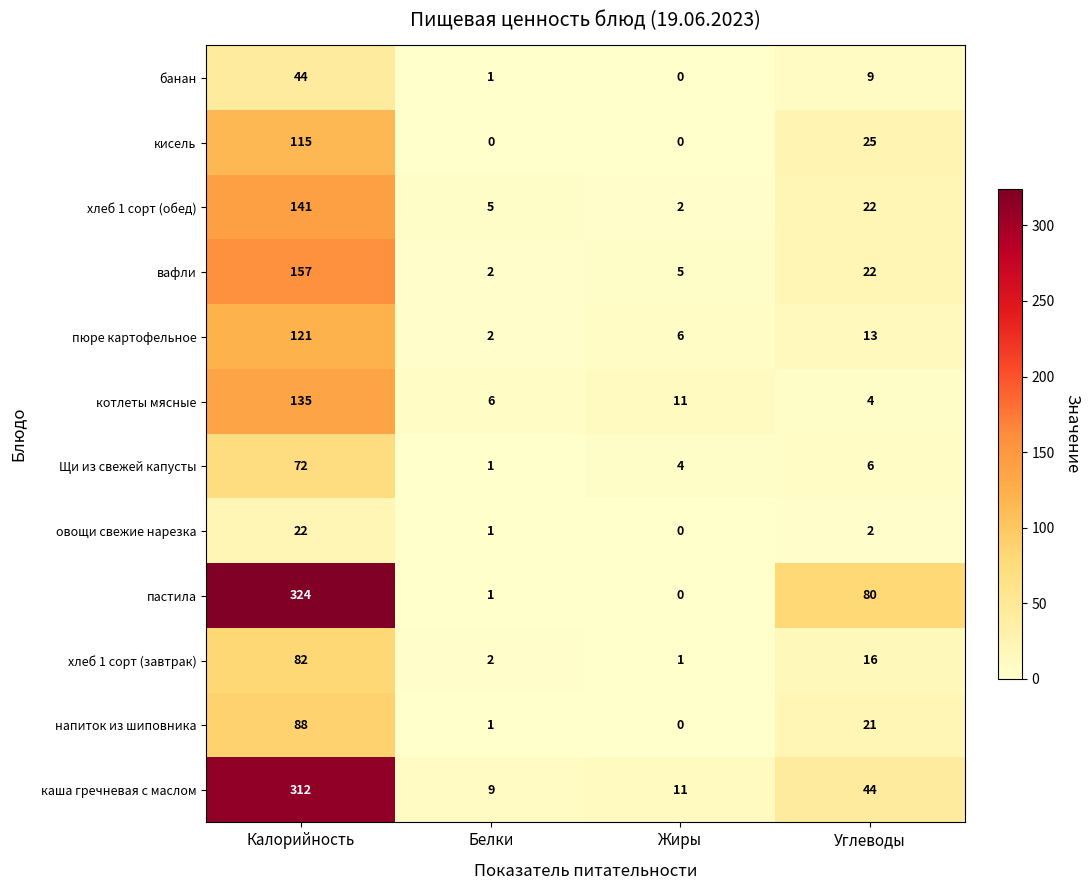

Which series has the largest total across all categories?

пастила